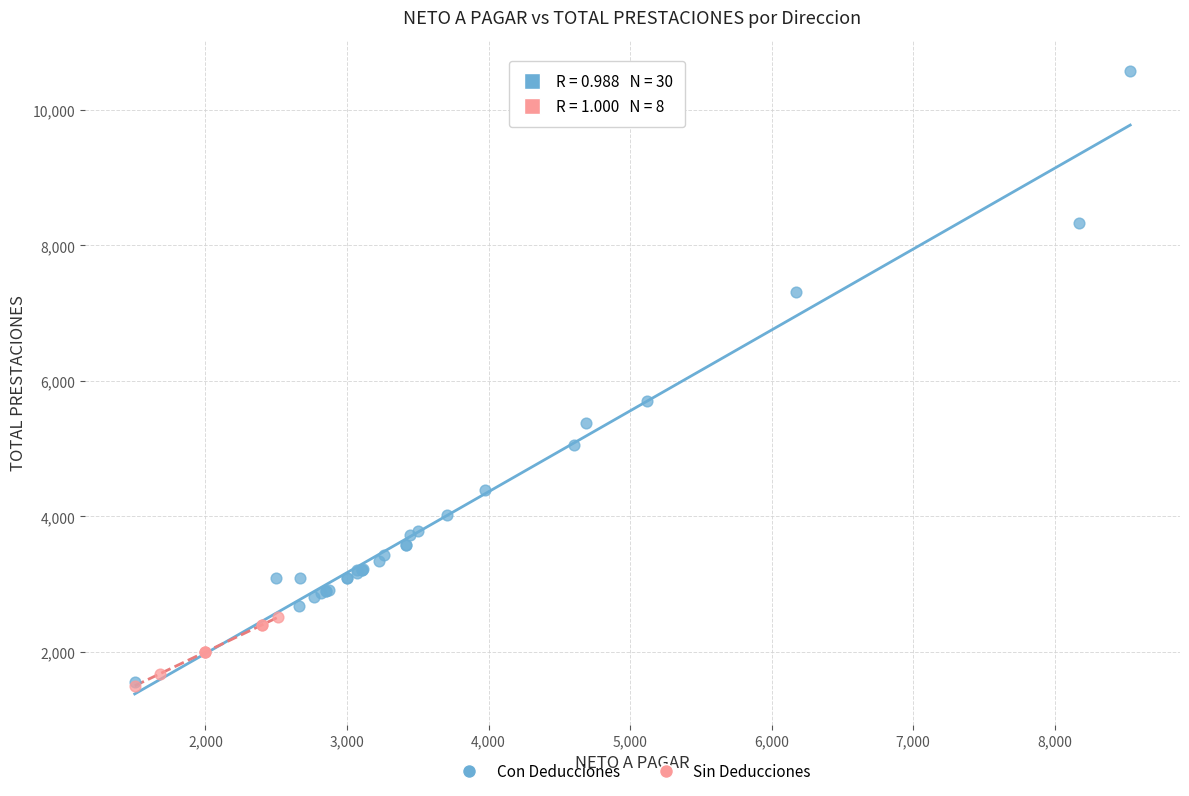

Which series has the widest spread of Y values?

Con Deducciones